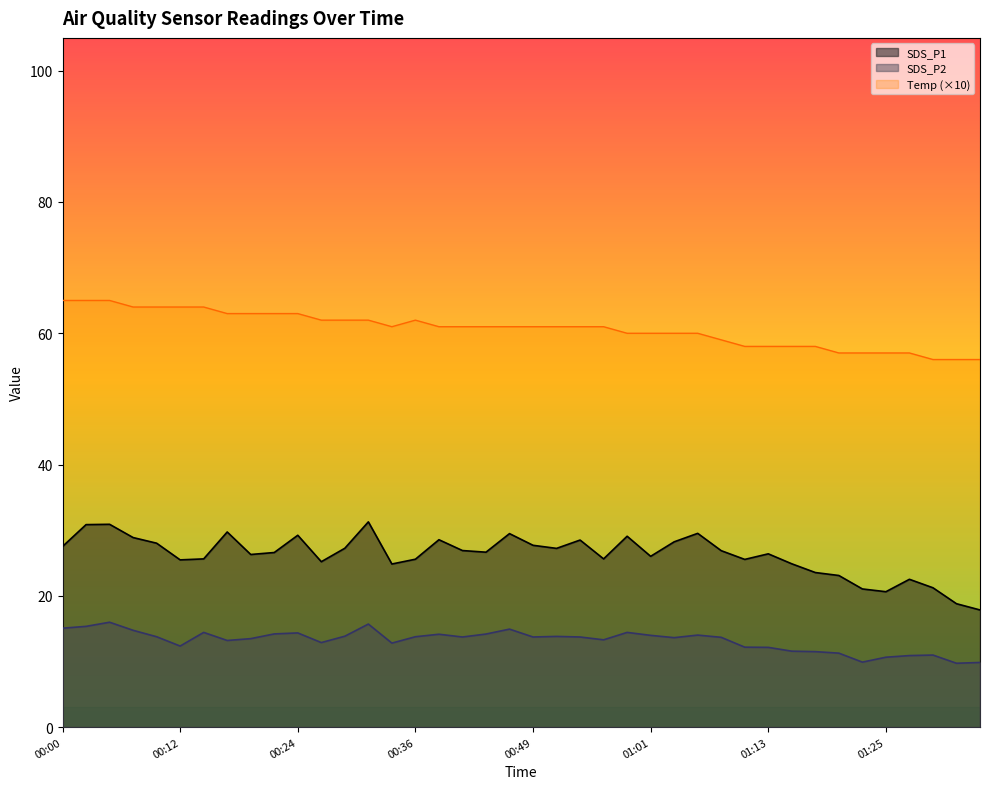

Which series has the widest spread of values?

SDS_P1